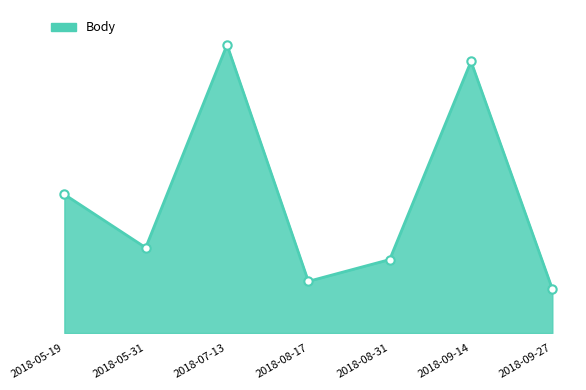

What is the greatest value displayed?

12049